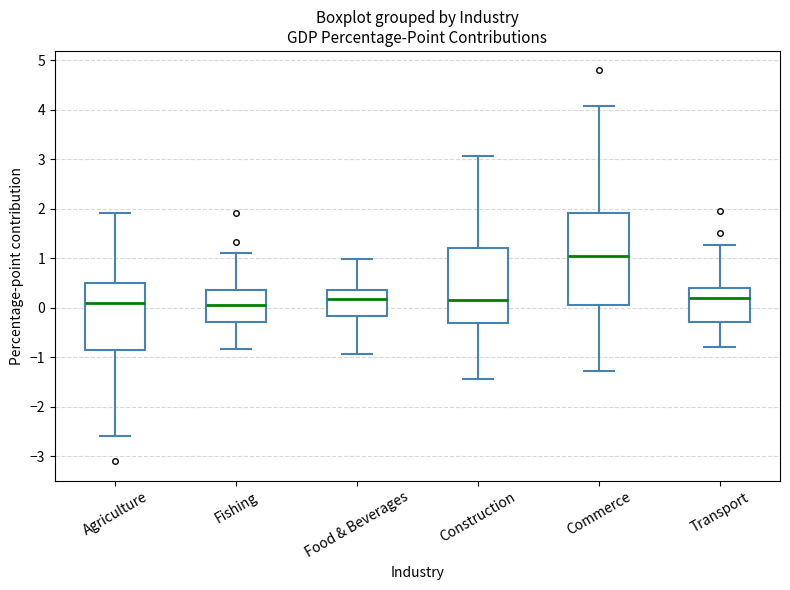

Which box is the tallest, from its lower edge to its upper edge?

Commerce